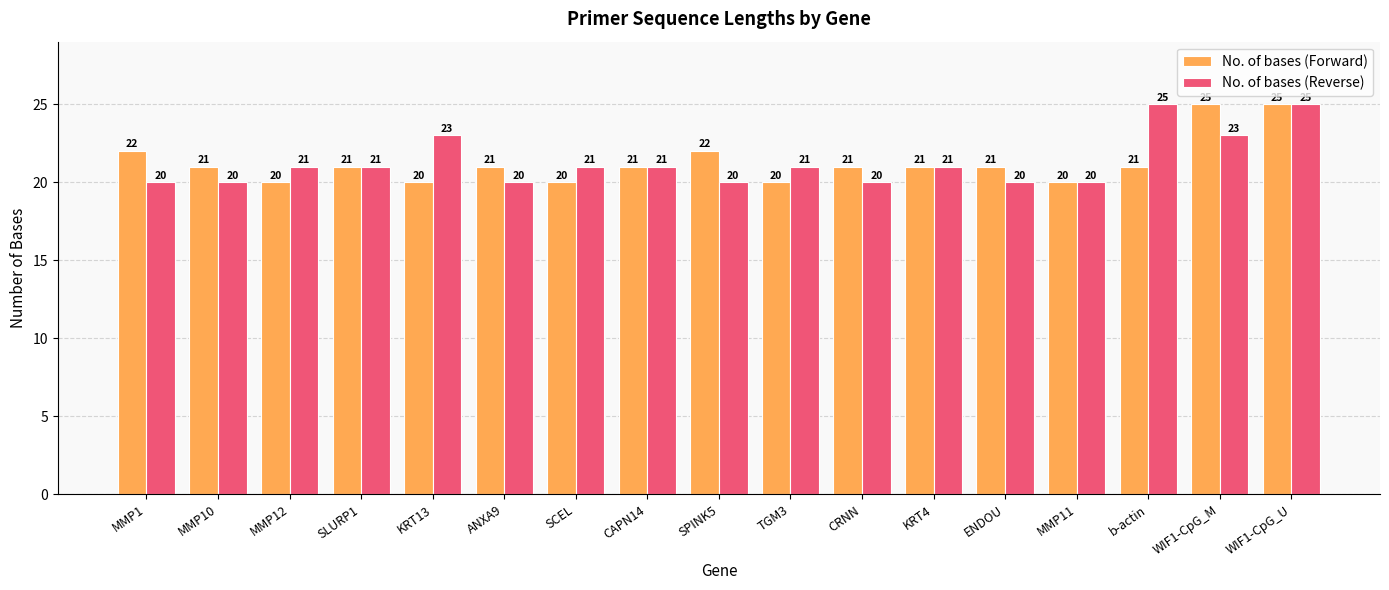

Between MMP1 and KRT13, which series saw the biggest shift?

No. of bases (Reverse)